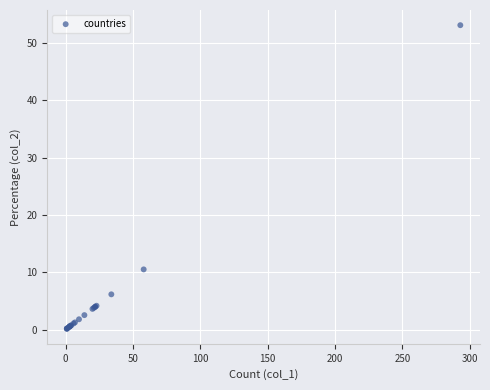

What Y value in the scatter plot is closest to 26?

10.5